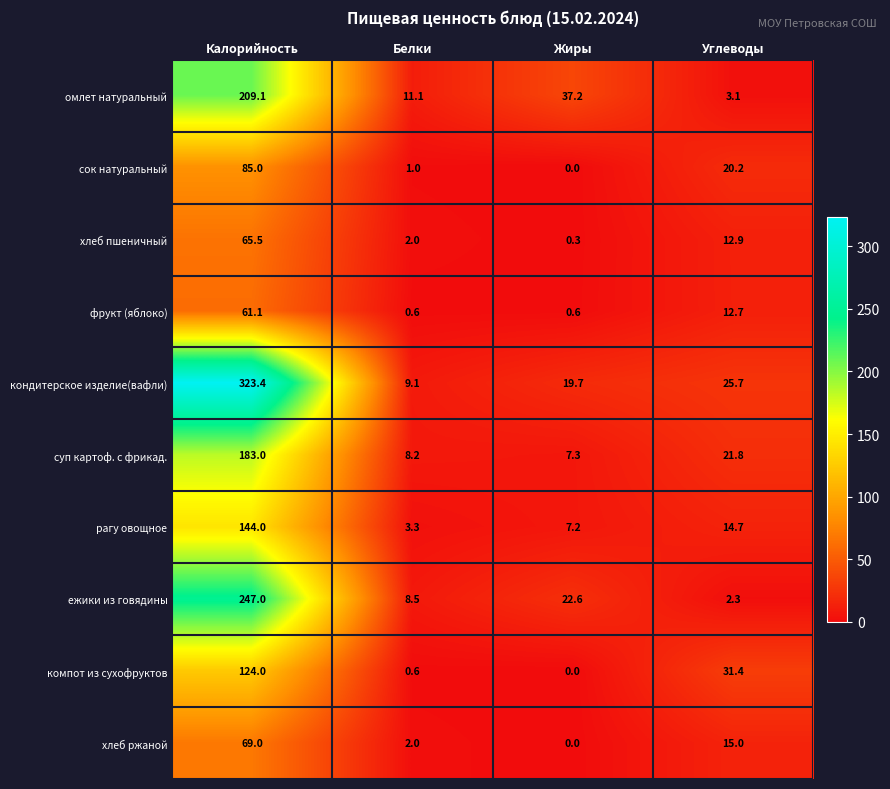

What is the highest value of the омлет натуральный series?

209.1